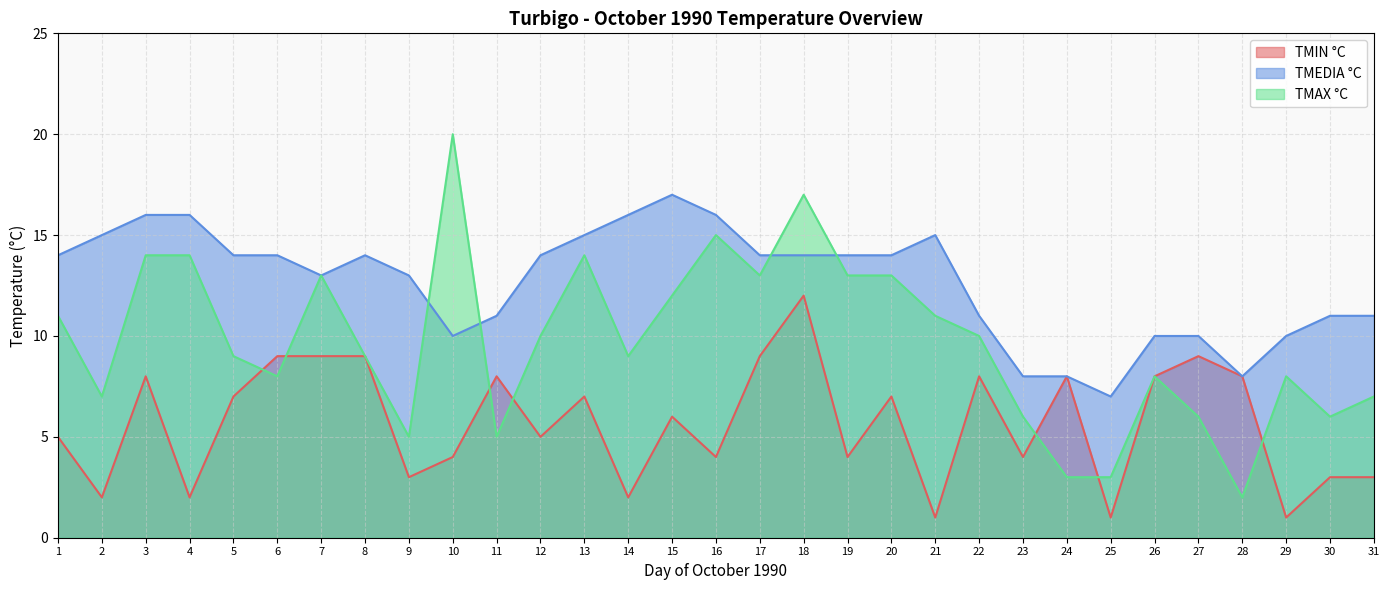

Which series has the widest spread of values?

TMAX °C